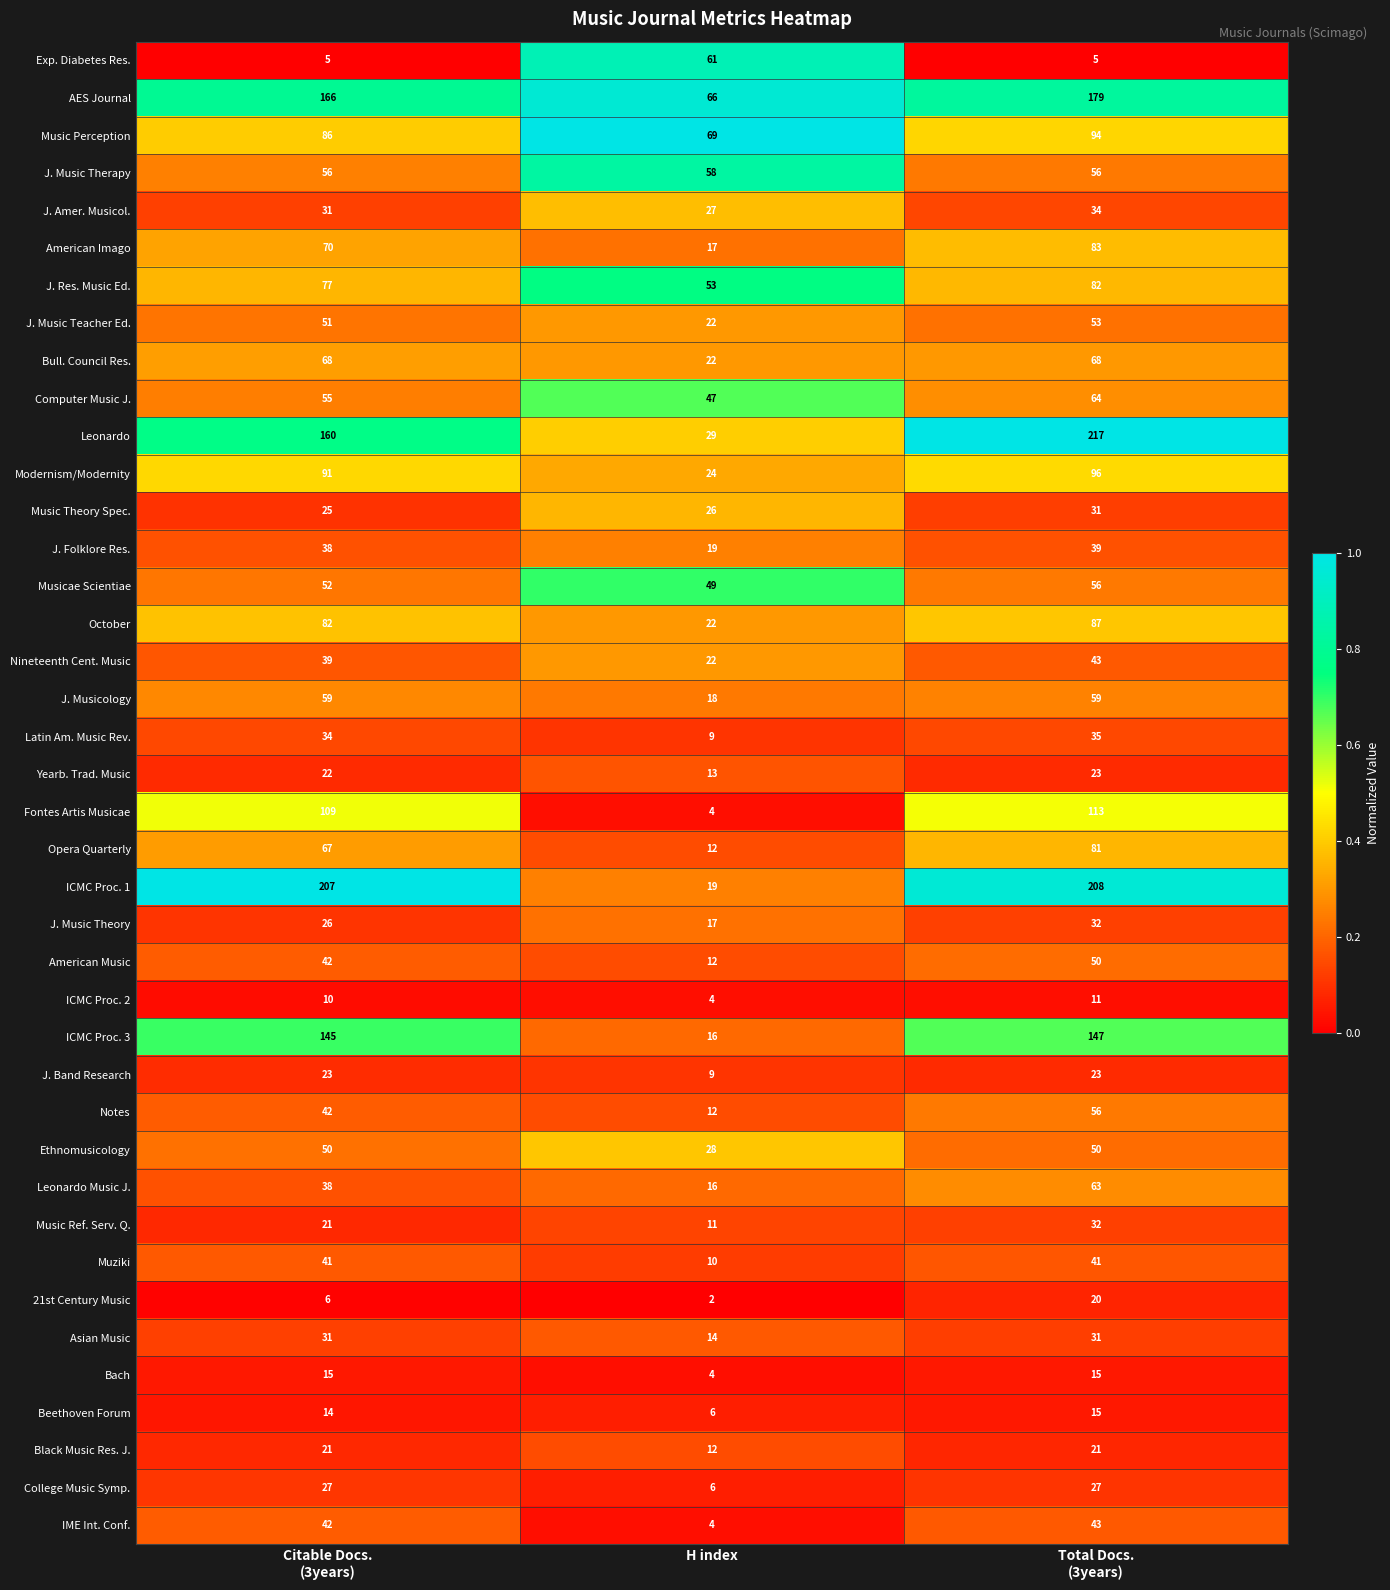

Which category has the highest value across all series?

Total Docs.
(3years)